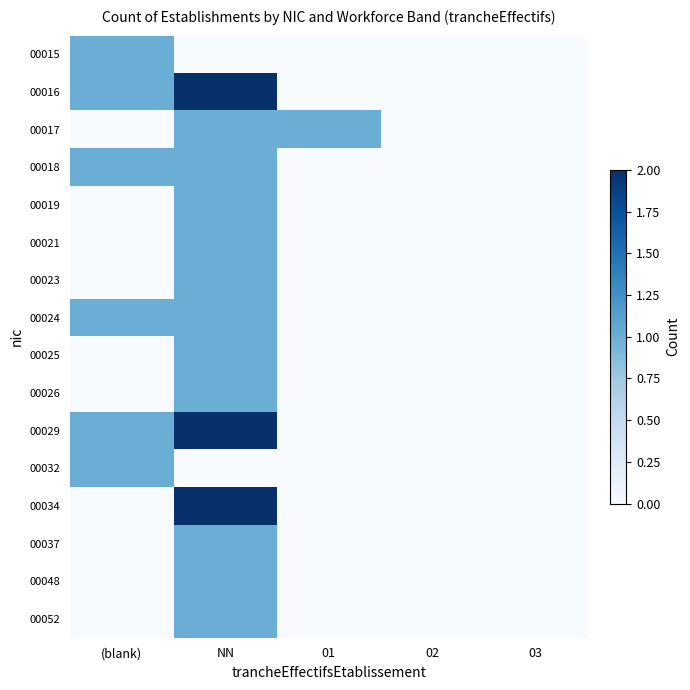

At which category is the sum across all series the highest?

NN